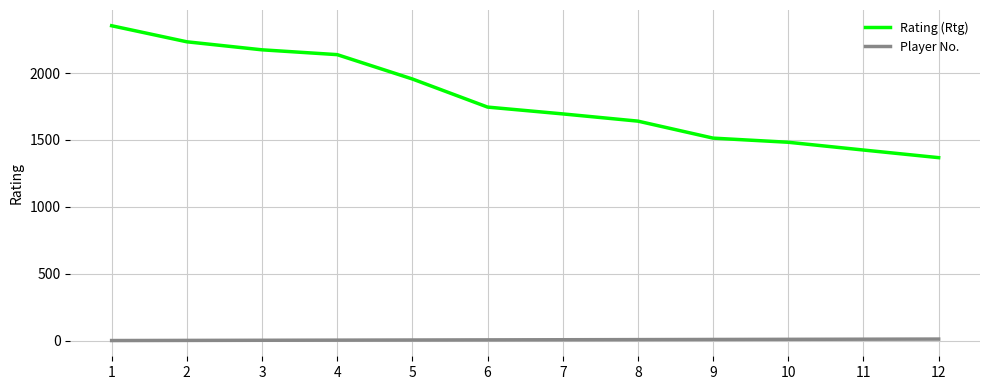

What is the average value of the Rating (Rtg) series?

1811